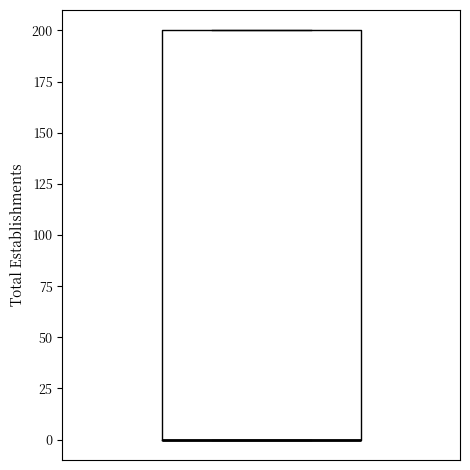

Transcribe this box plot: give where the median line is, the range the box spans, and where the two whiskers end, as read against the y-axis. The values are not printed on the chart, so give them approximately, as read against the axis.

median 0 (drawn on the box's lower edge), box 0 to 200, whiskers 0 to 200